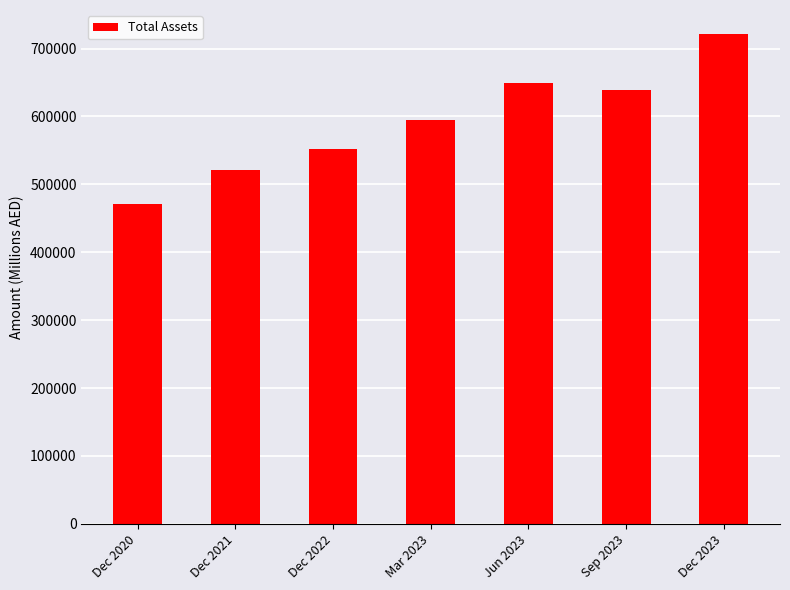

What is the label of the 6th bar from the right?

Dec 2021